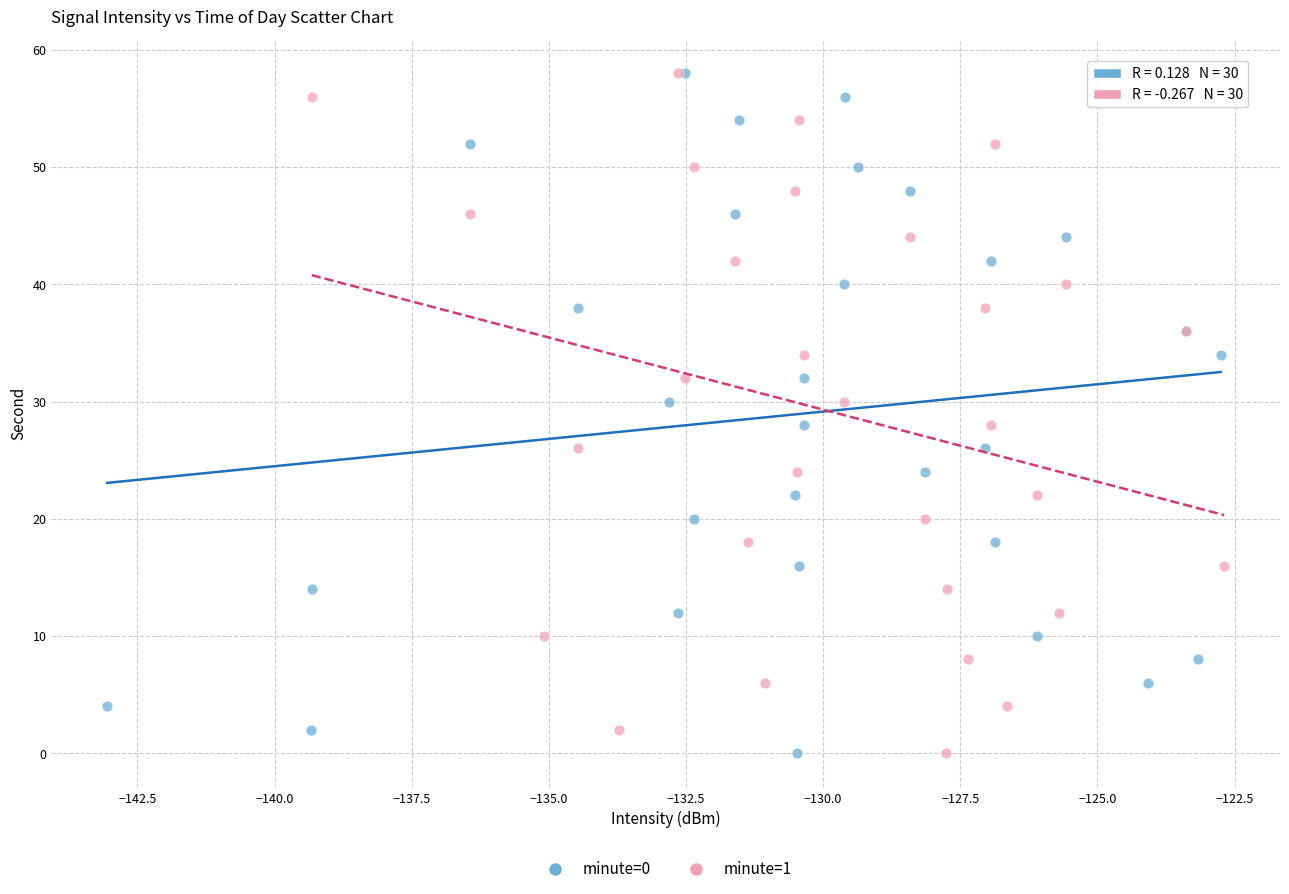

What are all the series names shown in the legend?

minute=0, minute=1